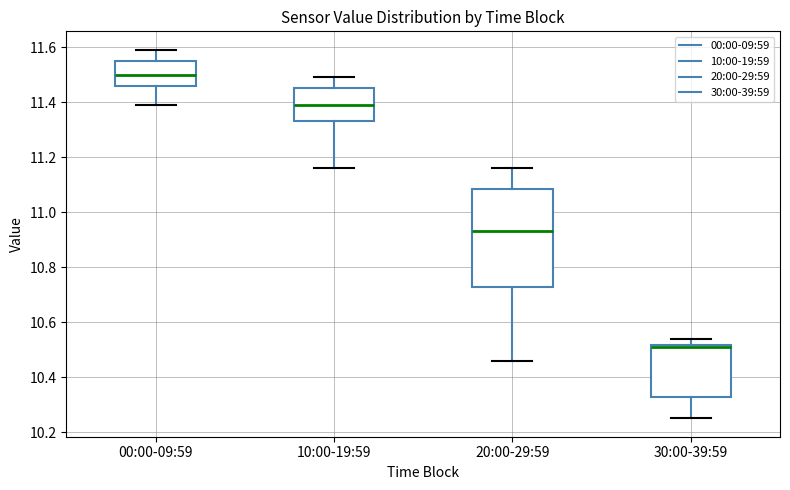

Reading left to right, read every box against the y-axis: the position of its median line, the range the box covers, and the ends of its whiskers. The values are not printed on the chart, so give them approximately, as read against the axis.

00:00-09:59: median 11.50, box 11.46 to 11.54, whiskers 11.40 to 11.60
10:00-19:59: median 11.40, box 11.34 to 11.46, whiskers 11.16 to 11.50
20:00-29:59: median 10.94, box 10.72 to 11.08, whiskers 10.46 to 11.16
30:00-39:59: median 10.52 (just below the box's upper edge), box 10.32 to 10.52, whiskers 10.26 to 10.54